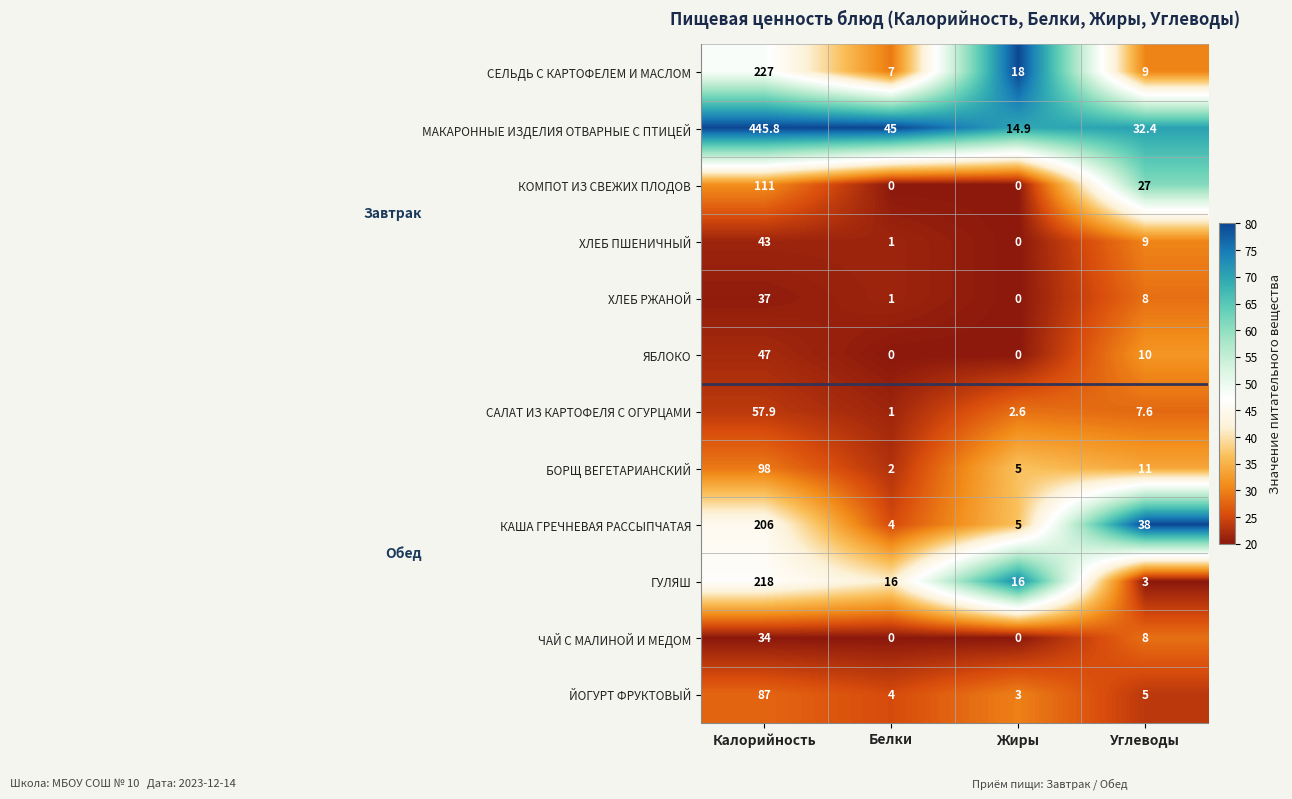

What is the difference between the maximum and minimum values in the ЧАЙ С МАЛИНОЙ И МЕДОМ series?

34.0